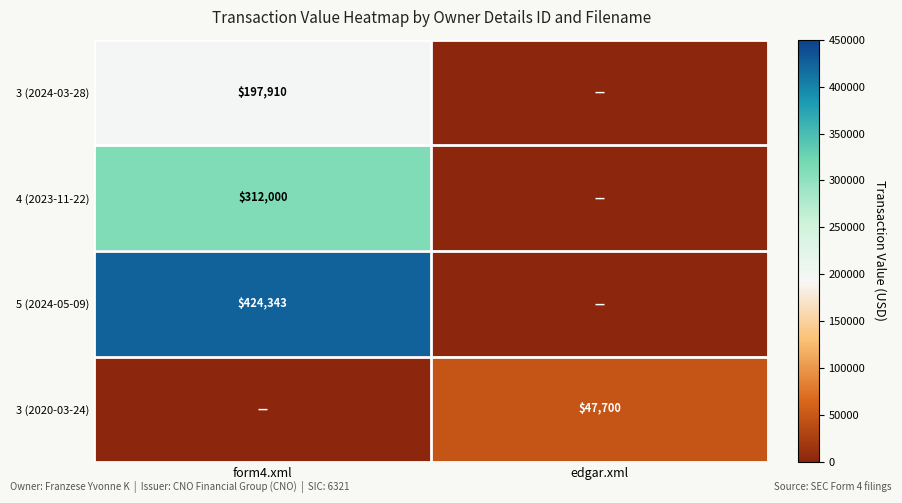

The 3 (2024-03-28) series shows 197910 at form4.xml. True or false?

True